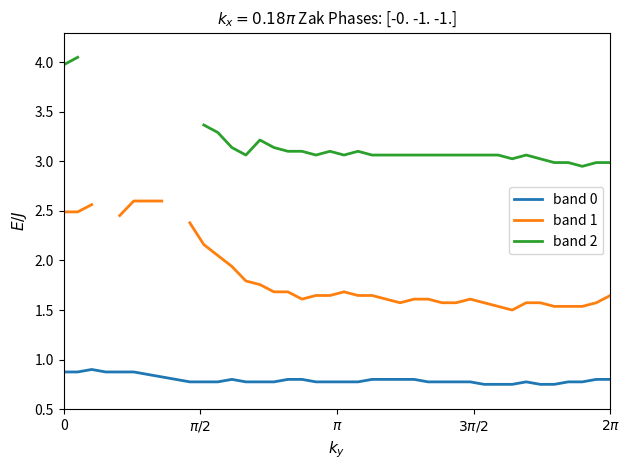

How many values in the band 2 series are below 4?

31